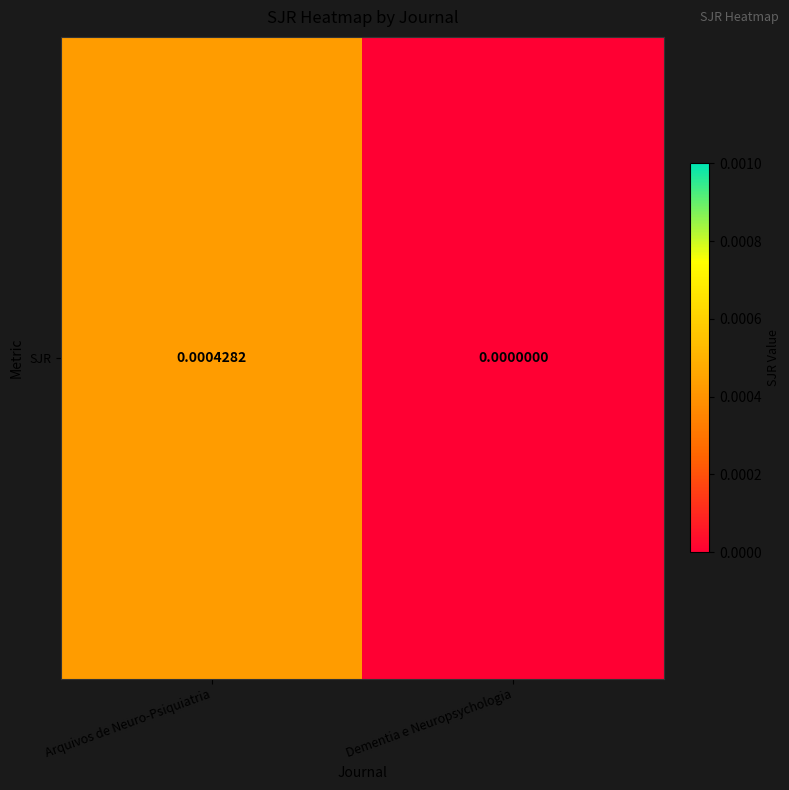

The value at Arquivos de Neuro-Psiquiatria is 0.0. True or false?

True